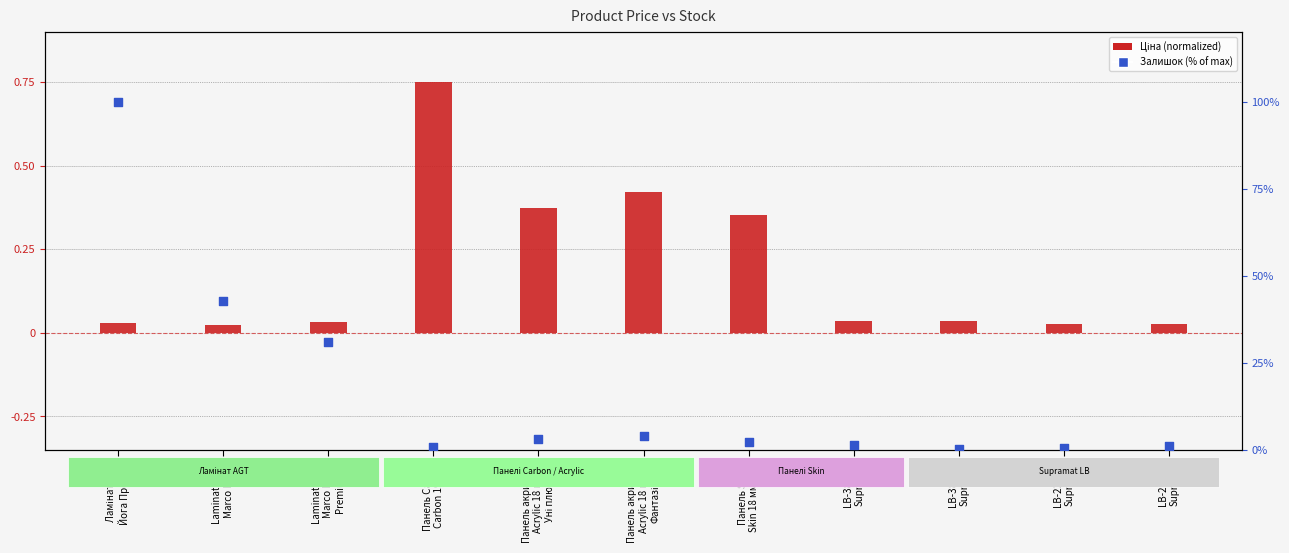

Which series contains the lowest Y value?

Ціна